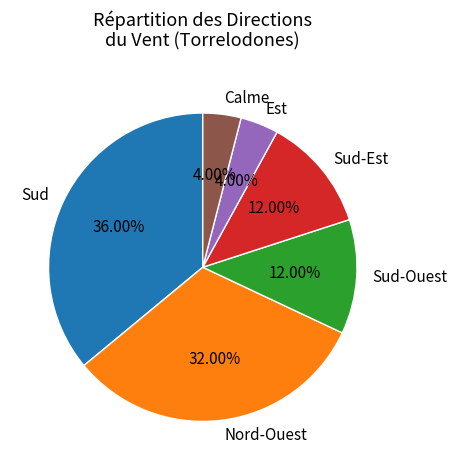

To the nearest percent, what is the difference between the largest and smallest slice percentages?

32%